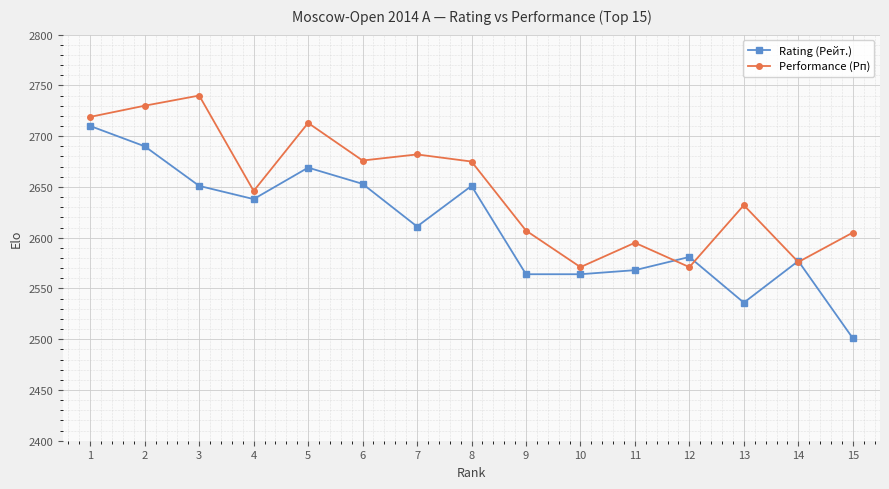

Where does the Rating (Рейт.) series first go above 2611?

1